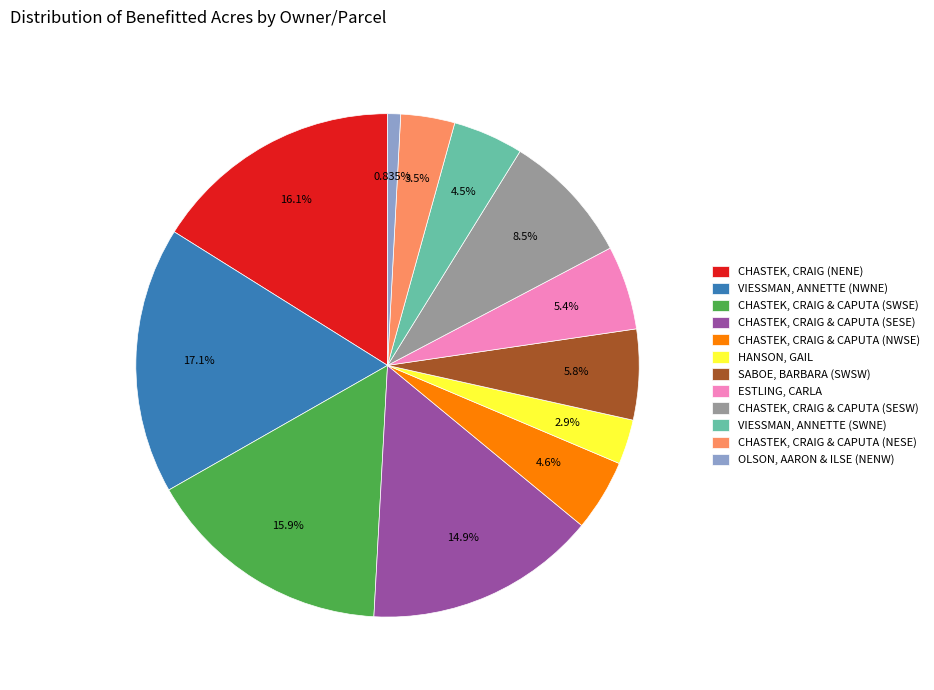

To the nearest percent, what is the difference between the CHASTEK, CRAIG & CAPUTA (NWSE) and CHASTEK, CRAIG & CAPUTA (SESW) slice percentages?

4%